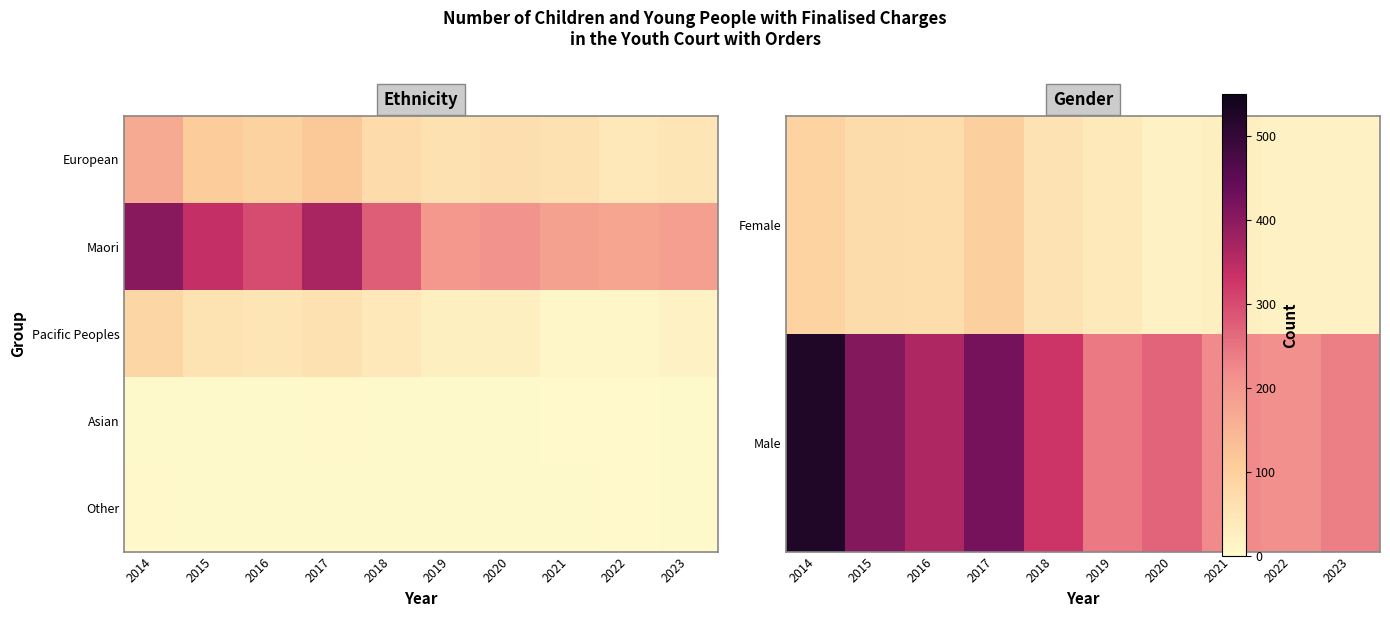

The value of Other at 2014 is 8. True or false?

False